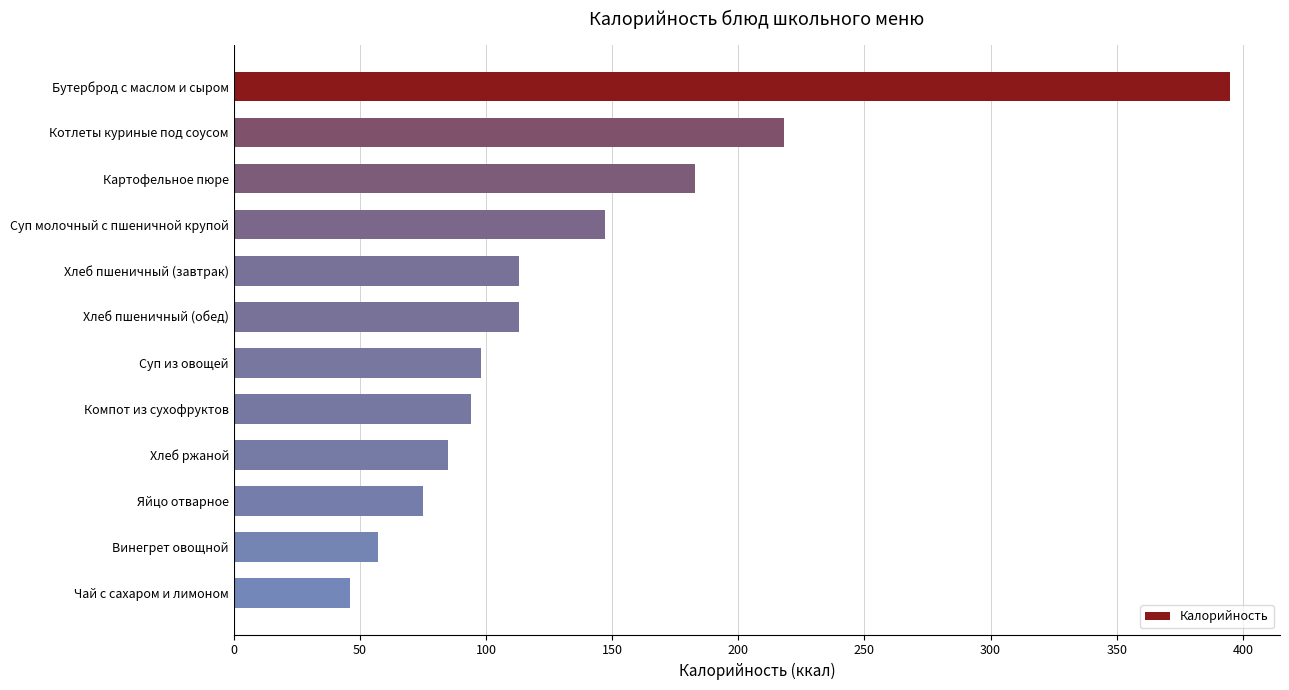

Which has a higher value, Суп из овощей or Винегрет овощной?

Суп из овощей